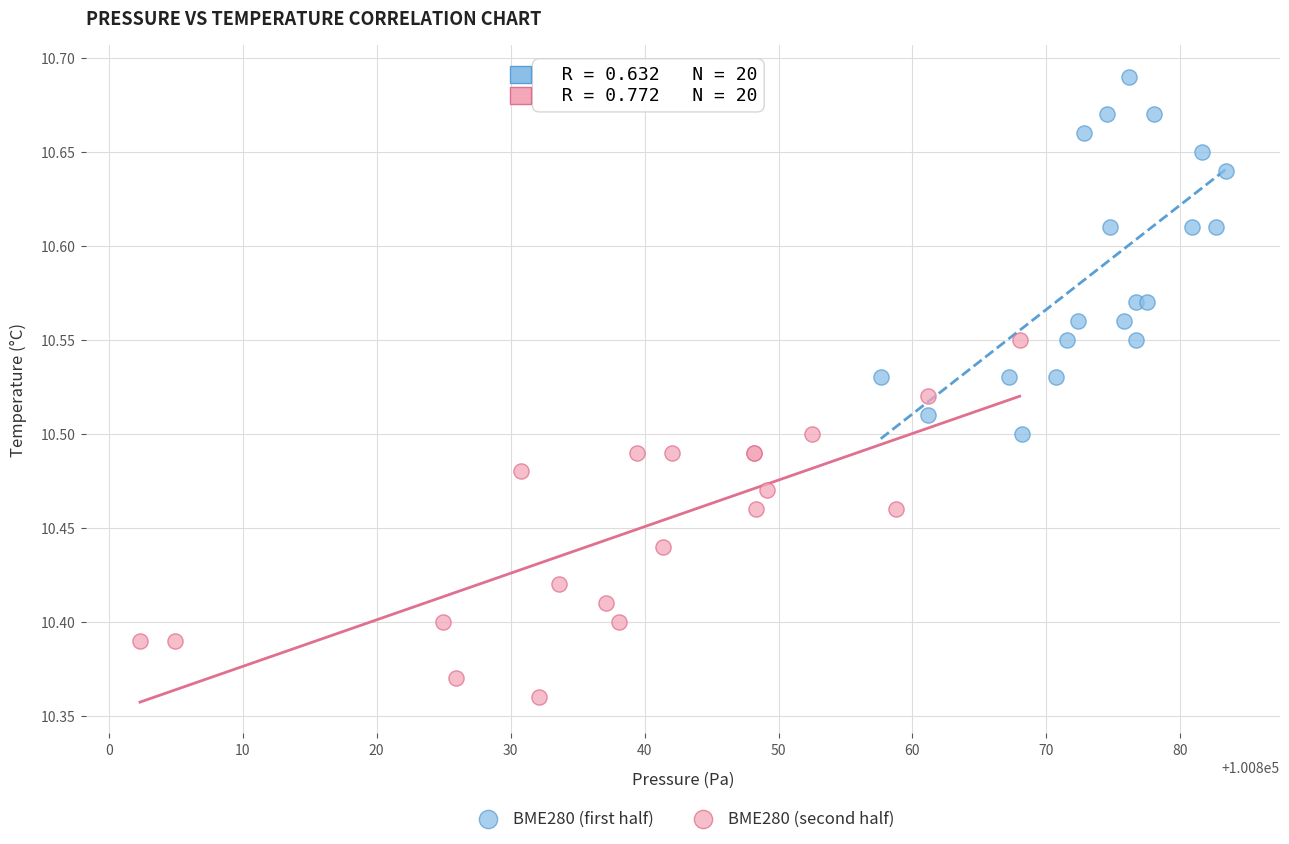

Which series contains the lowest Y value?

BME280 (second half)